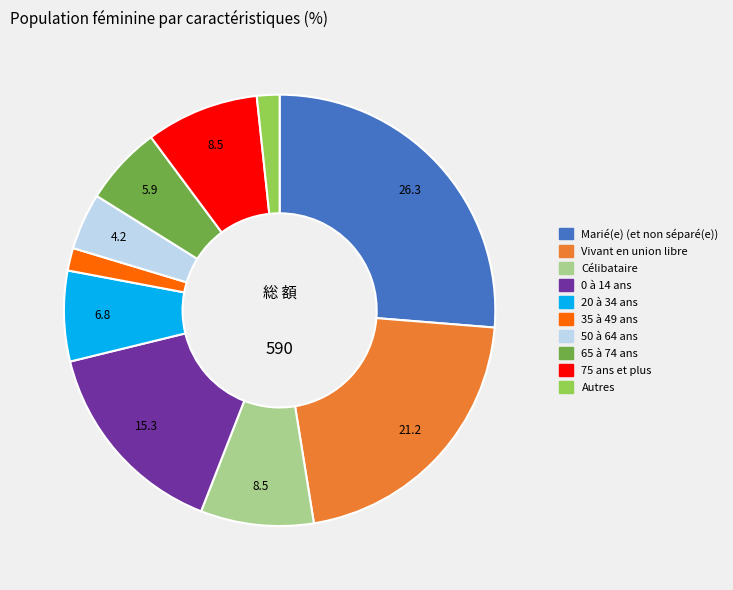

True or false: 20 à 34 ans accounts for 7% of the total.

True